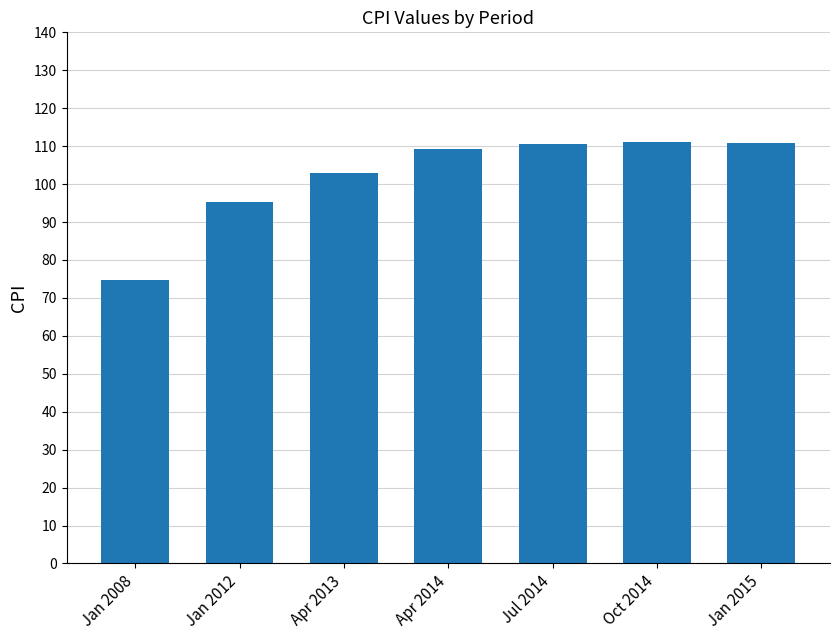

What is the sum of the values at Apr 2014 and Apr 2013?

212.1